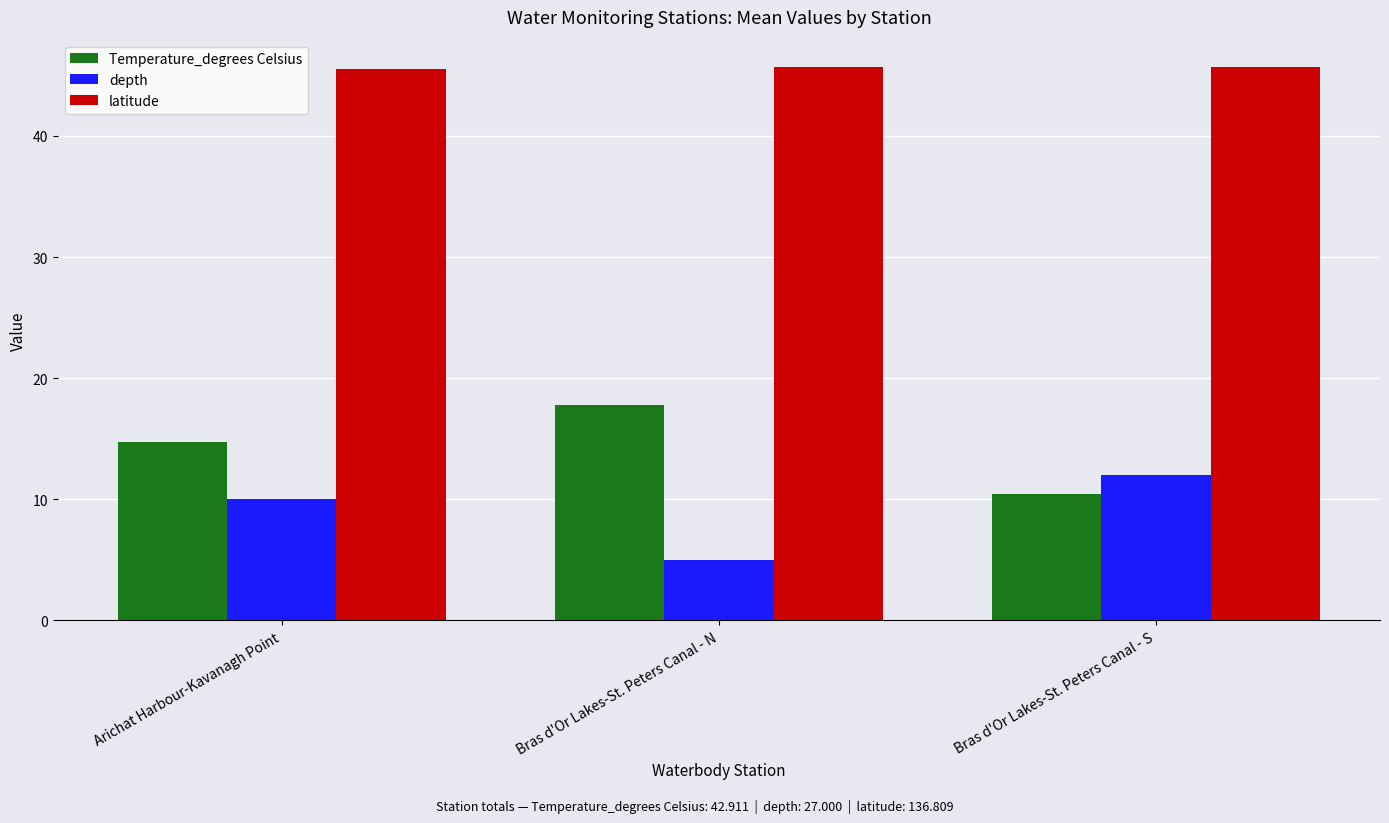

Which label corresponds to the smallest value in the chart?

Bras d'Or Lakes-St. Peters Canal - N